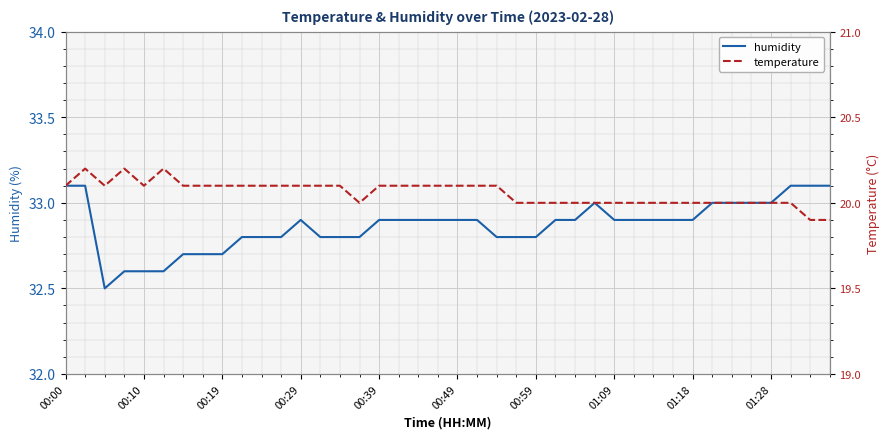

Read the temperature value at 11.

20.1